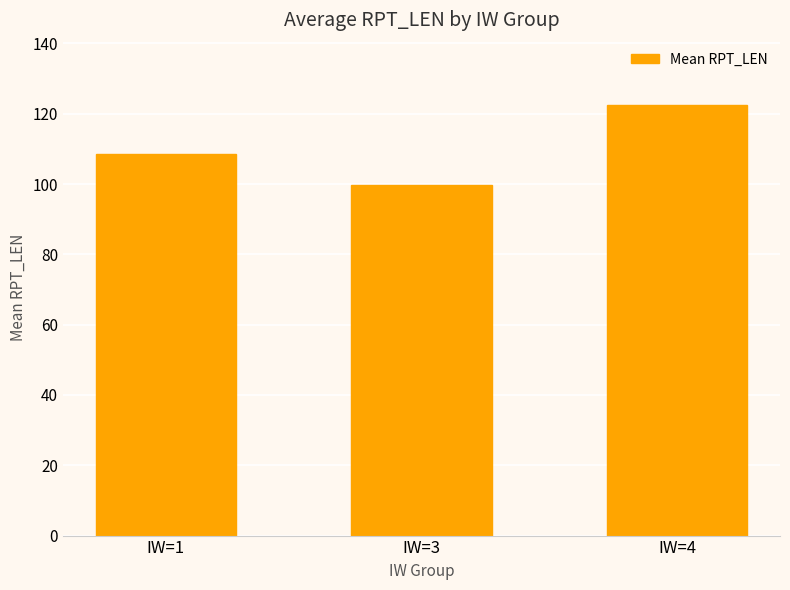

What is the sum of all values?

330.8